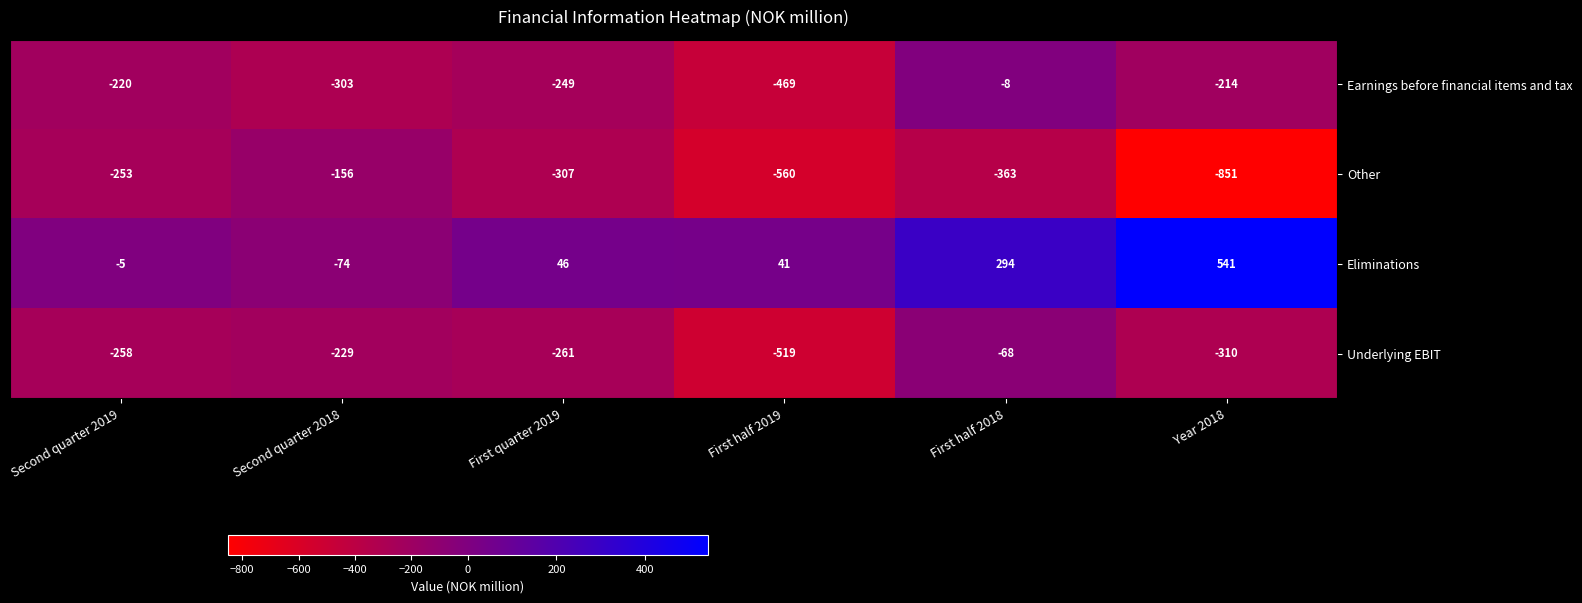

Which category has the lowest value across all series?

Year 2018